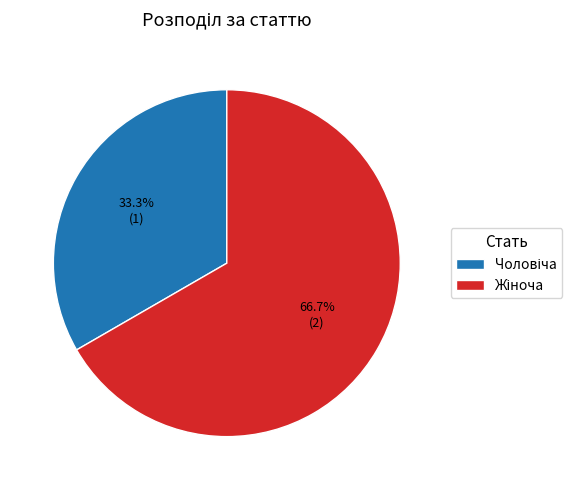

The Жіноча slice represents 67% of the pie. True or false?

True